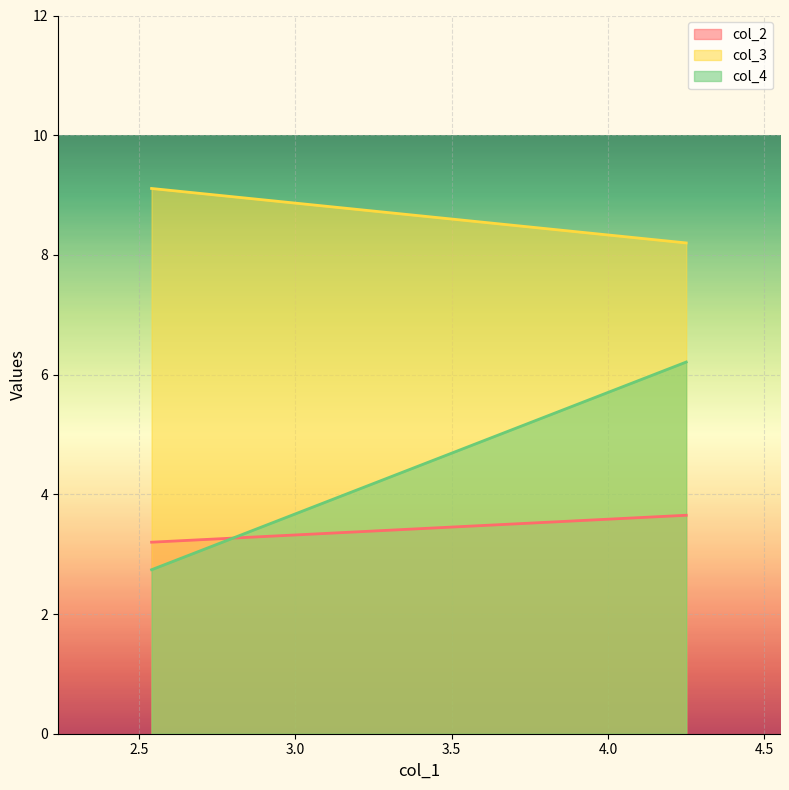

What is the minimum value shown in the chart?

2.7